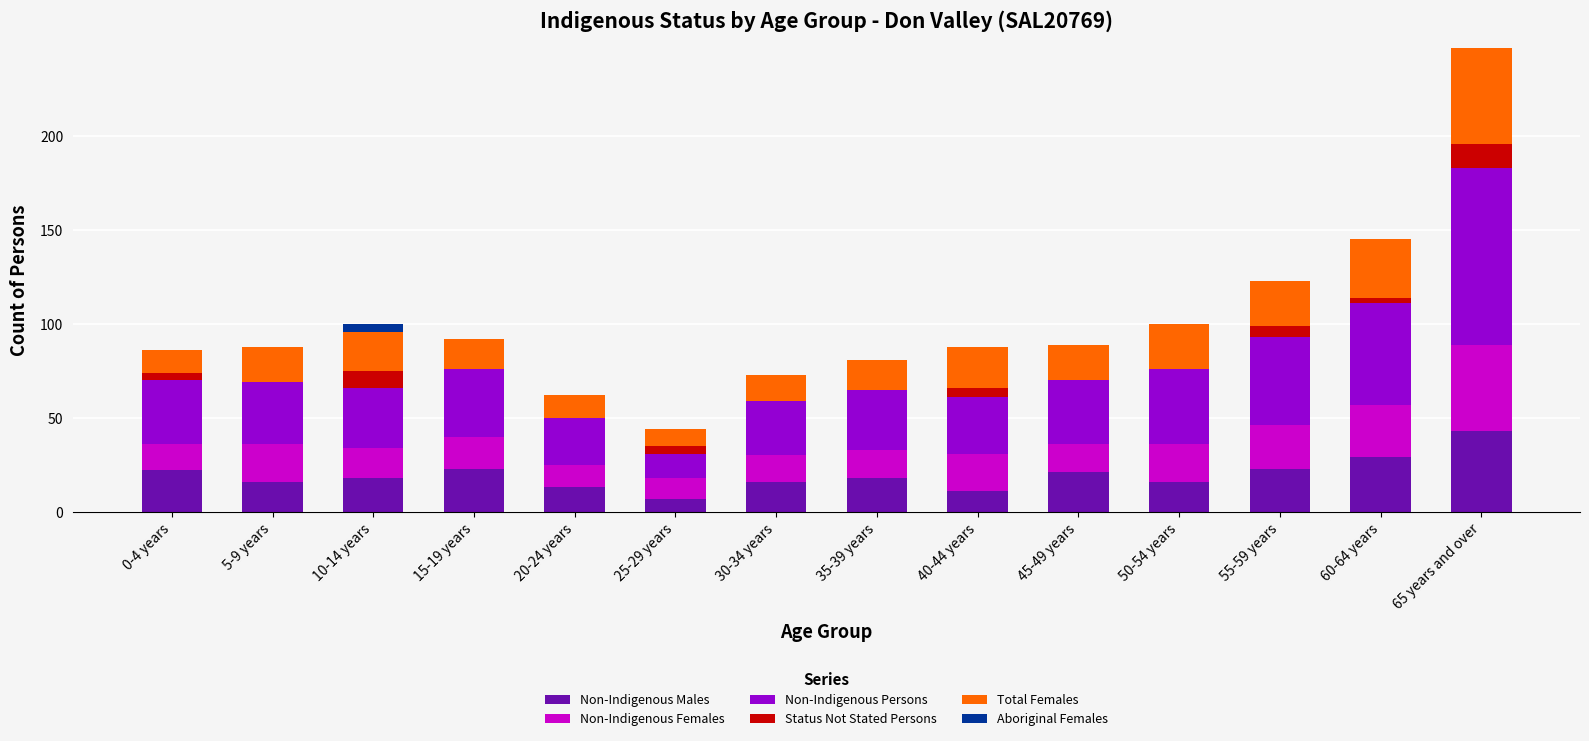

What are all the series names shown in the legend?

Non-Indigenous Males, Non-Indigenous Females, Non-Indigenous Persons, Status Not Stated Persons, Total Females, Aboriginal Females